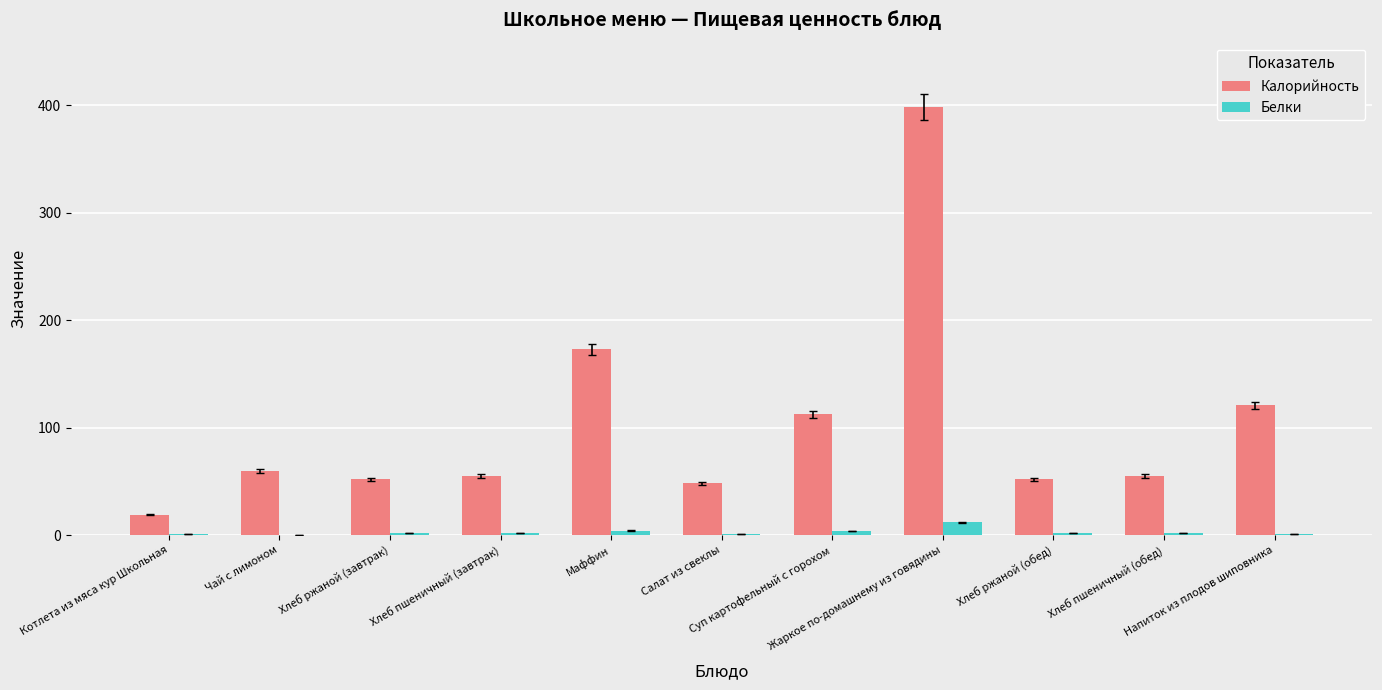

What is the sum of all Белки values?

30.5